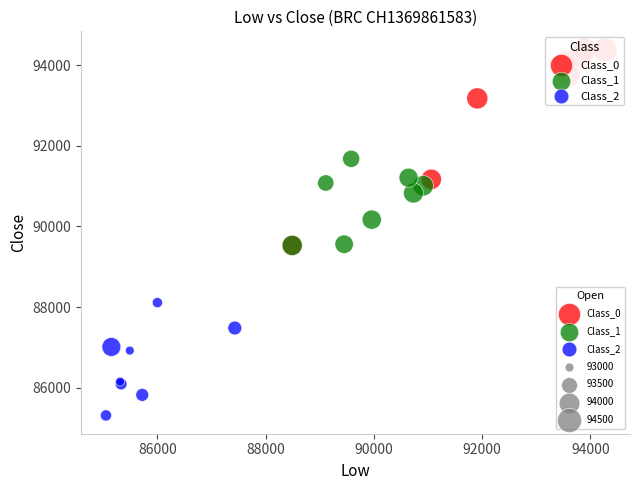

Which series reaches the maximum Y coordinate?

Class_0